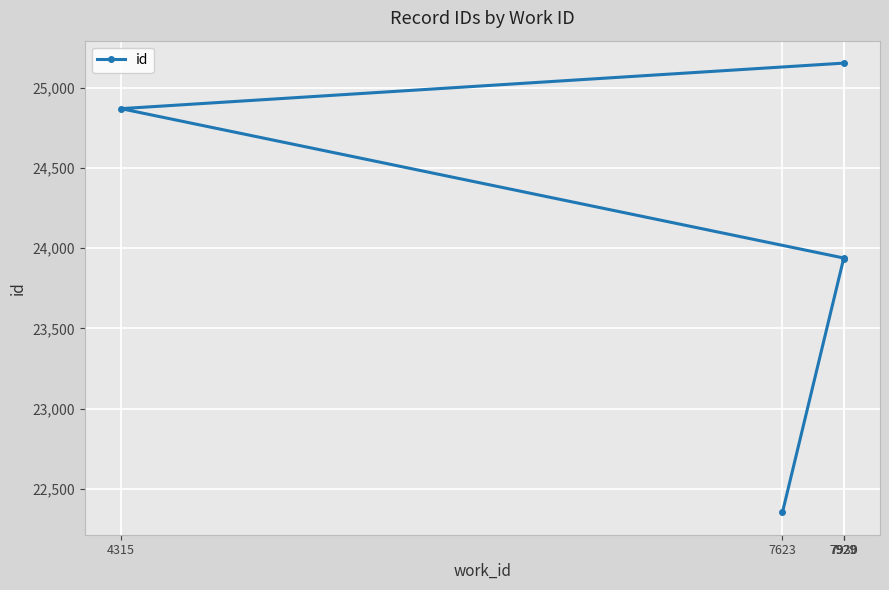

How many series are shown in this chart?

1